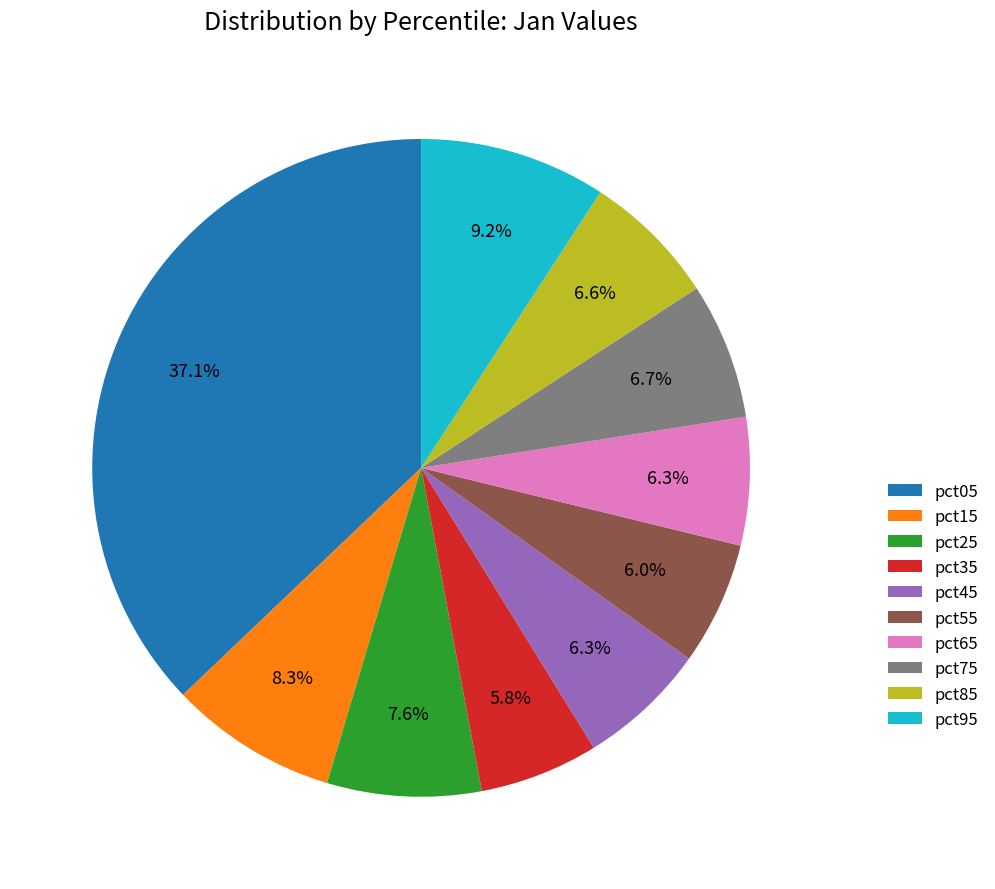

To the nearest percent, what is the combined percentage of pct15 and pct65?

15%